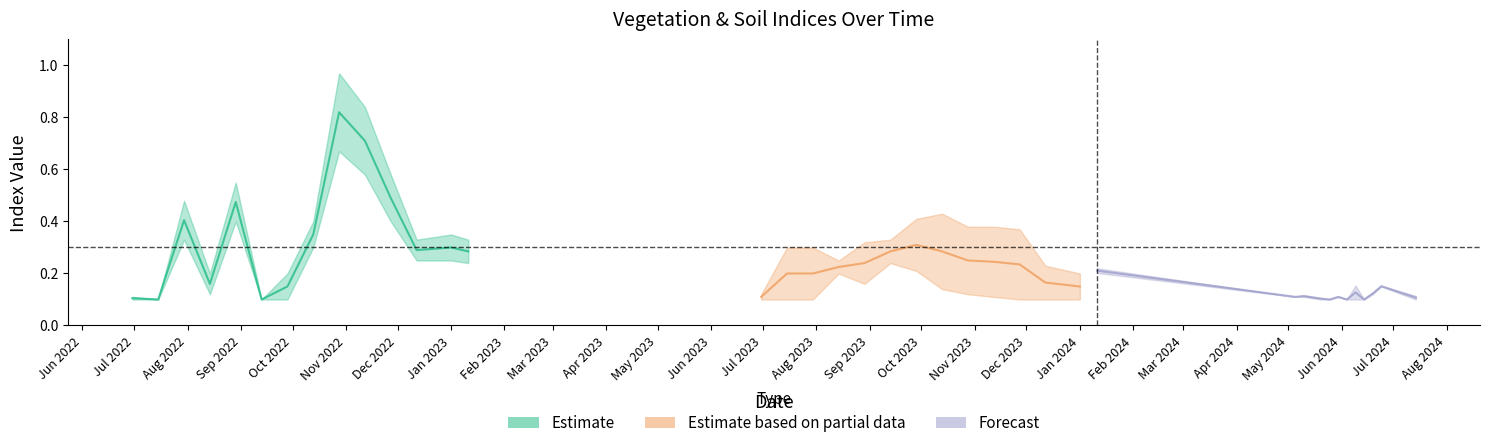

What is the sum of all ndre values?

8.3